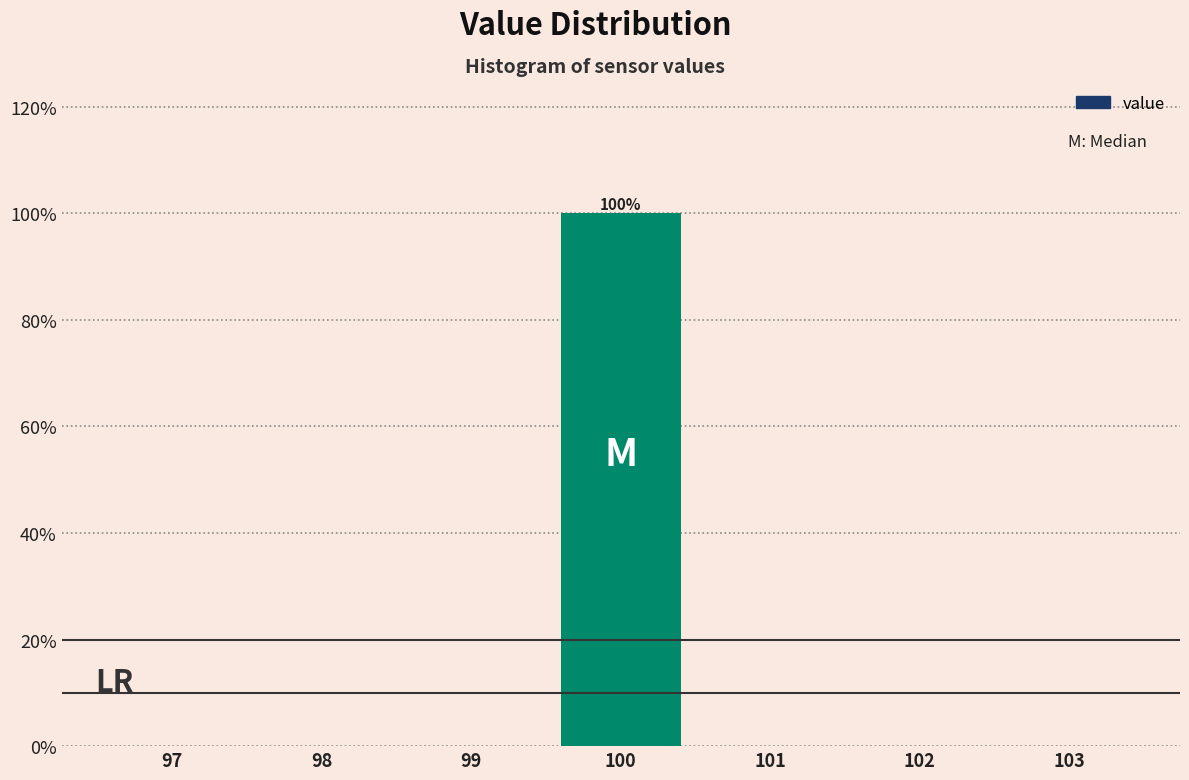

Over which range of the x-axis is the bar tallest?

99.5 to 100.5